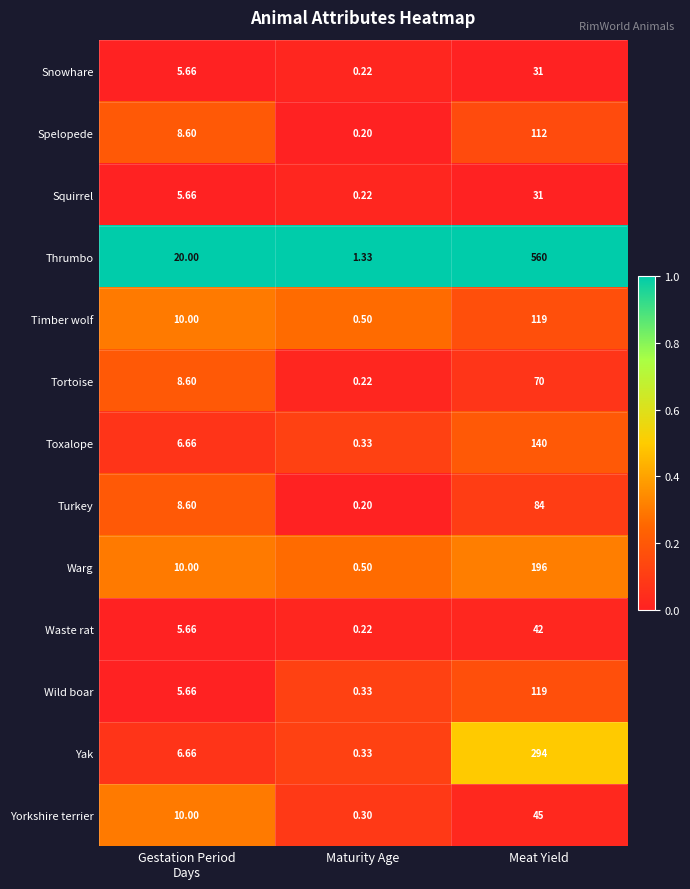

Which series has the widest spread of values?

Thrumbo